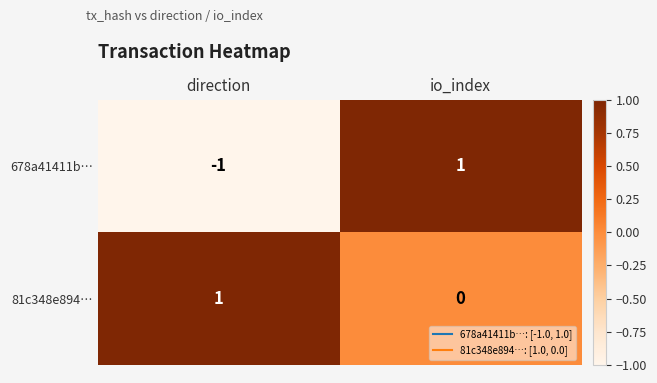

At which category is the sum across all series the highest?

io_index